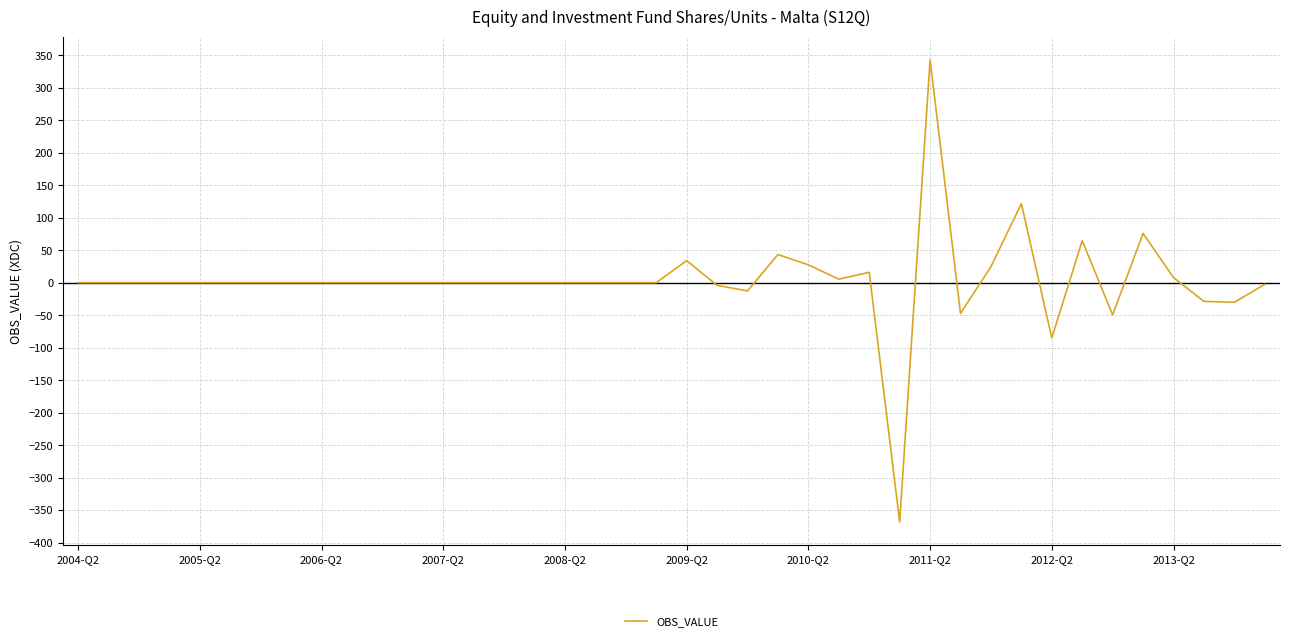

What is the maximum value shown in the chart?

343.0